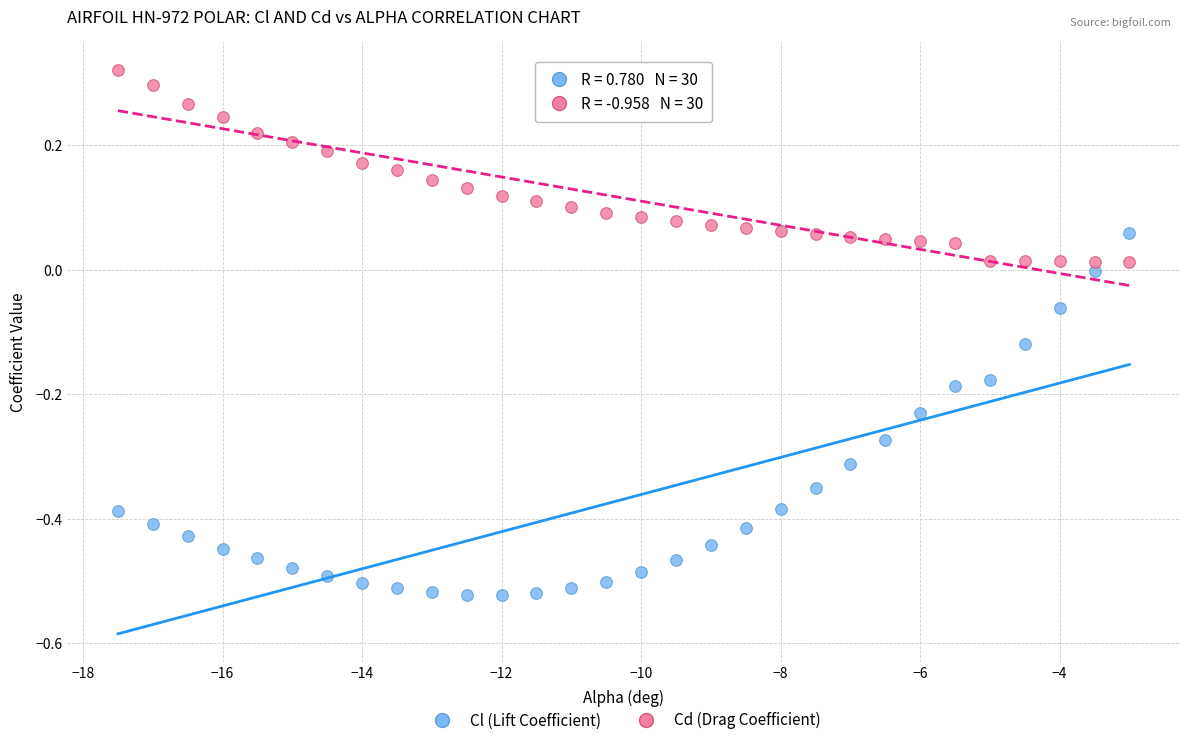

Which series reaches the minimum Y coordinate?

Cl (Lift Coefficient)